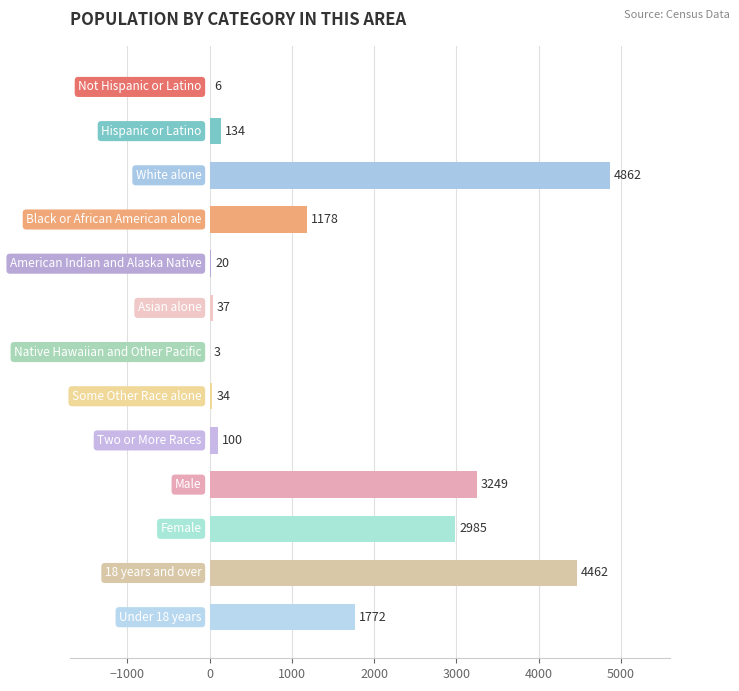

What is the greatest value displayed?

4862